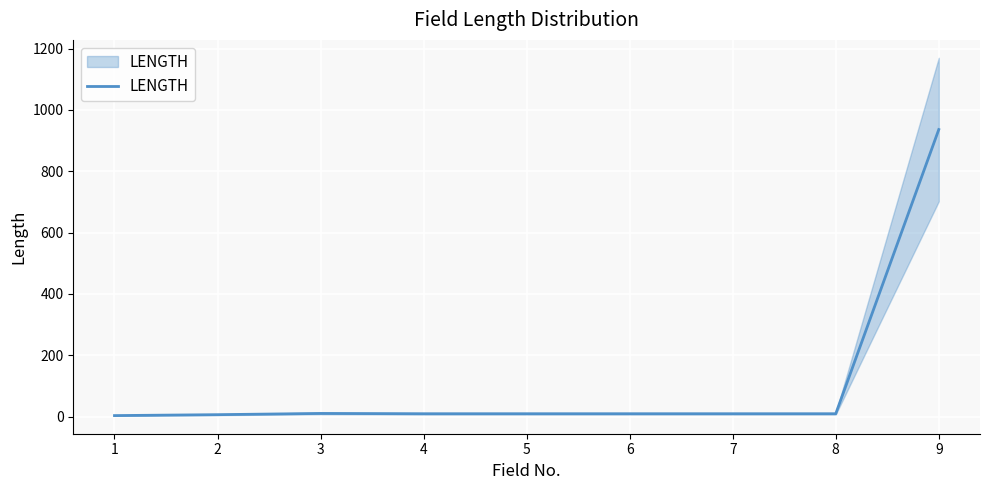

Reading left to right, extract all data points from this chart.

1=3	2=6	3=10	4=9	5=9	6=9	7=9	8=9	9=936